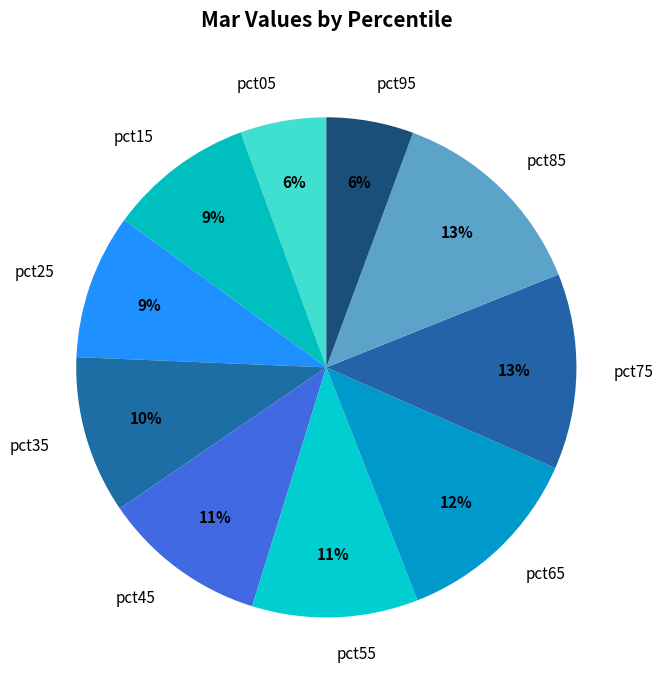

Is the sum of pct15 and pct95 greater than half?

No